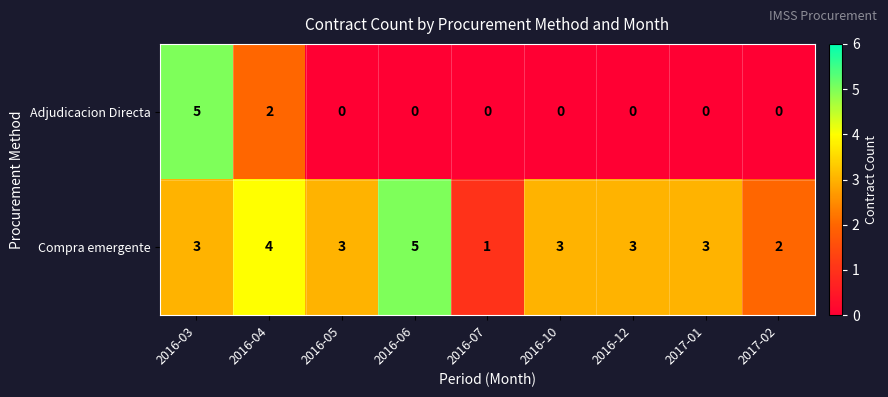

Reading left to right, list all the values displayed in this chart.

Adjudicacion Directa: 5	2	0	0	0	0	0	0	0
Compra emergente: 3	4	3	5	1	3	3	3	2